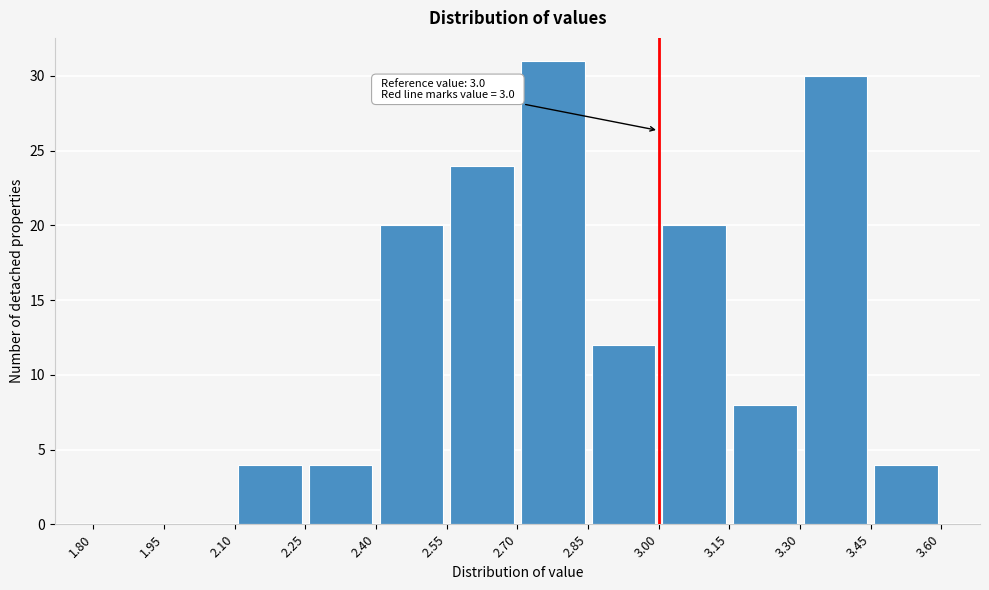

Which range on the x-axis has the tallest bar?

2.70 to 2.85